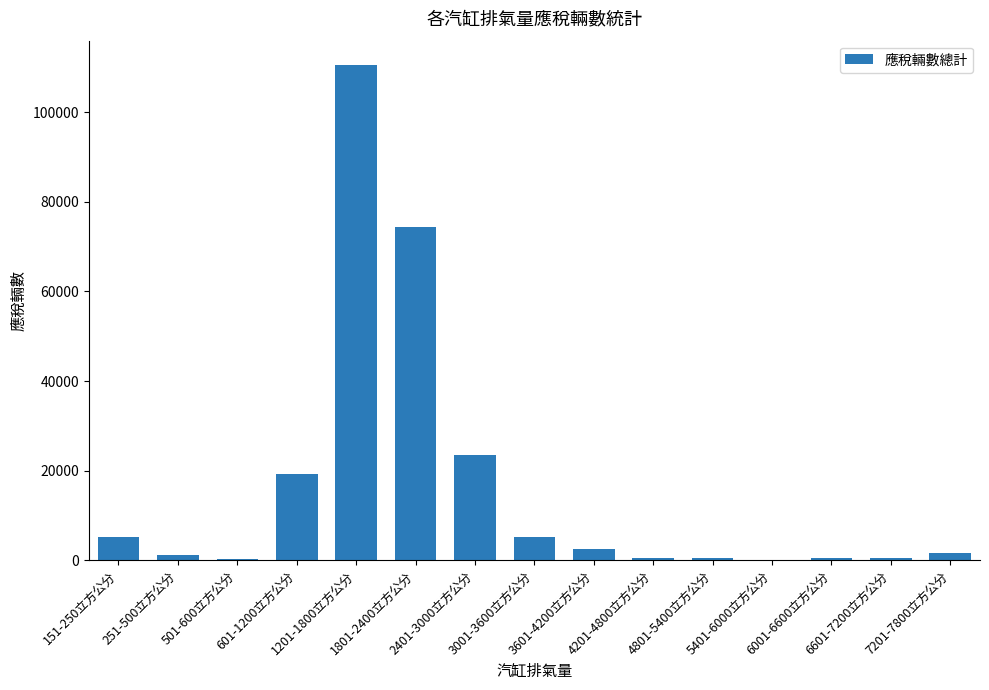

What is the sum of all values?

246264